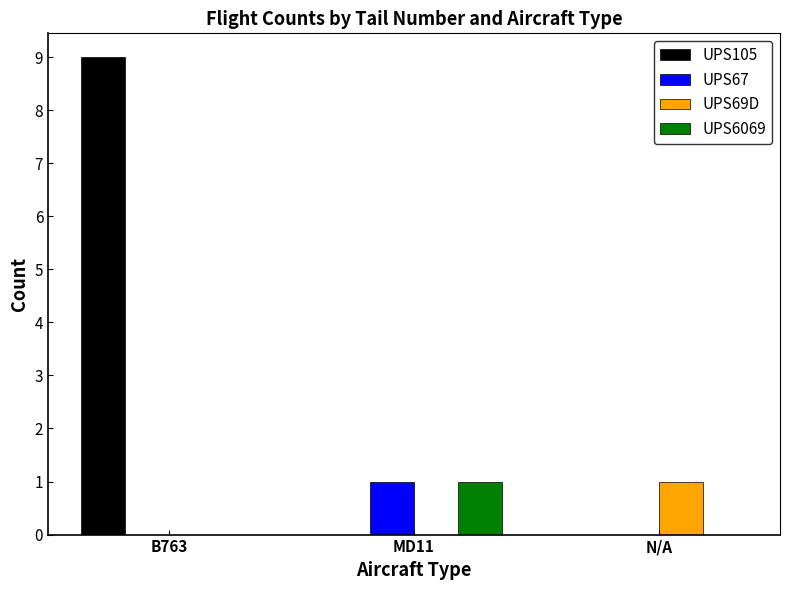

What is the maximum value shown in the chart?

9